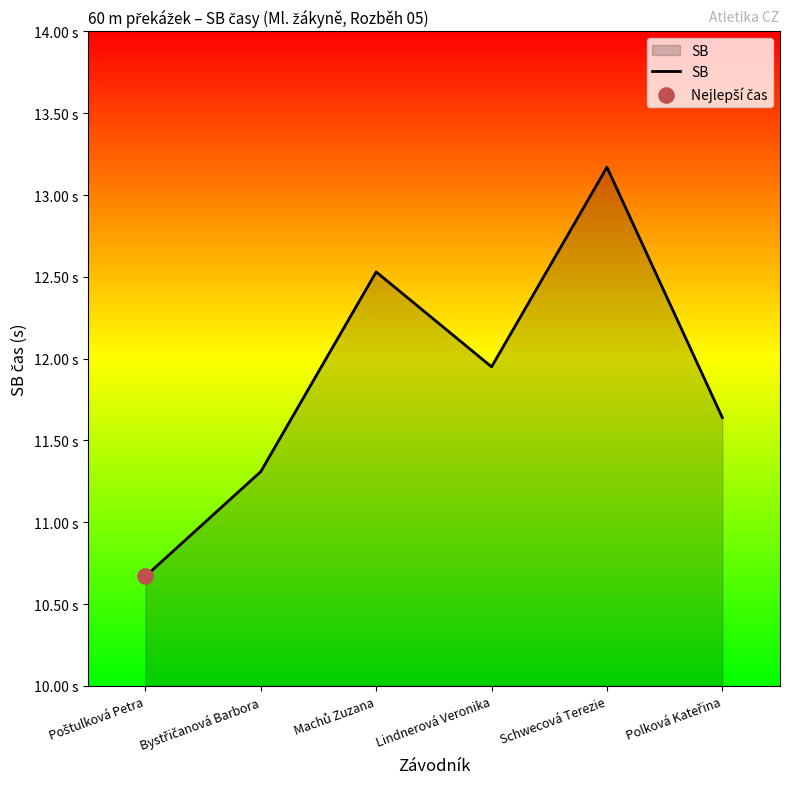

What is the ratio of the value at Lindnerová Veronika to the value at Polková Kateřina?

1.0